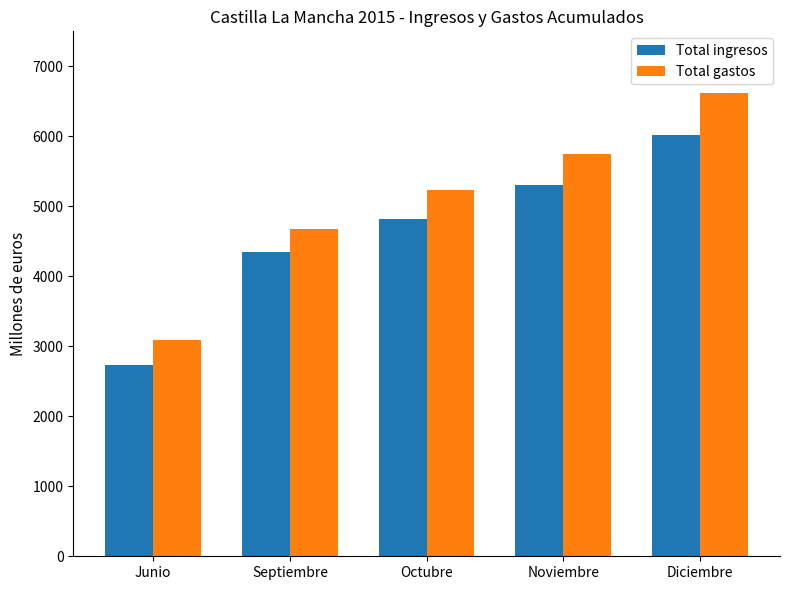

Rank the series at Diciembre from highest to lowest value.

Total gastos, Total ingresos